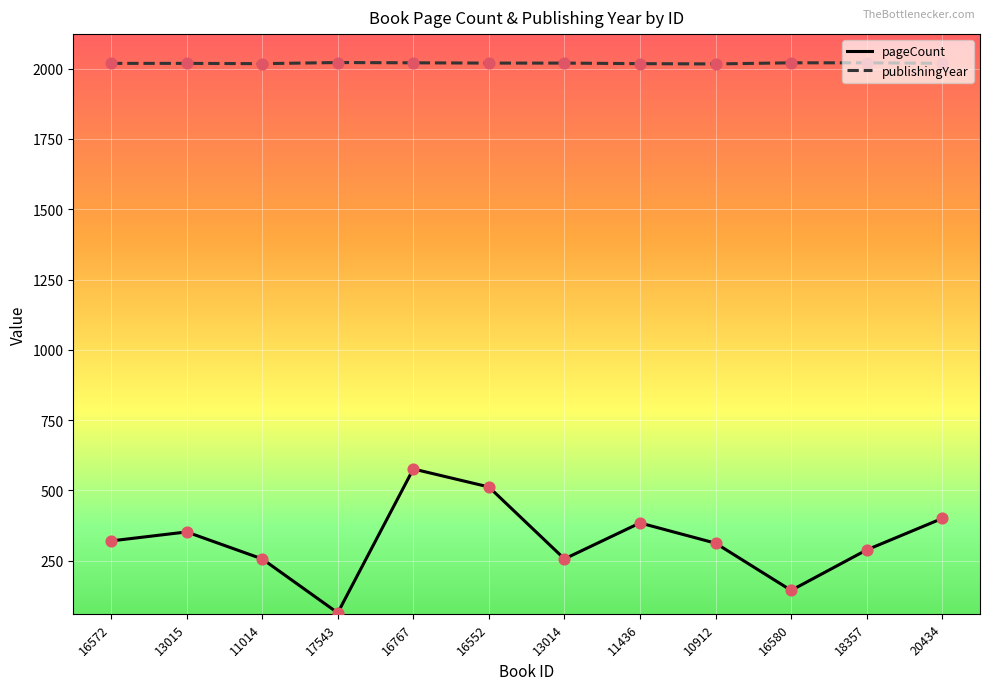

Is the value of publishingYear at 16767 greater than the value of pageCount at 18357?

Yes